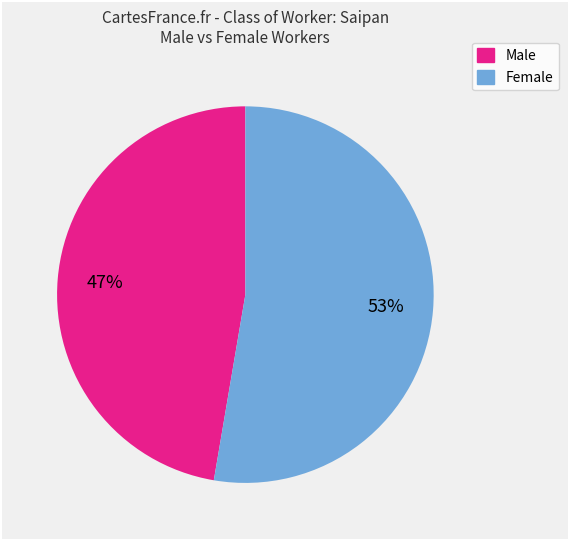

Is it true that Male is 57% of the pie?

False